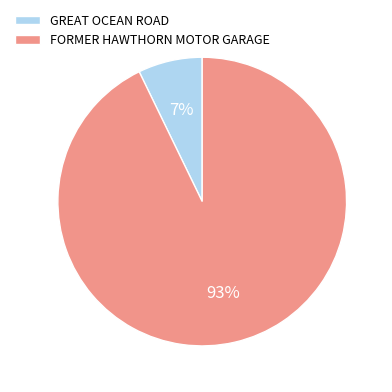

The GREAT OCEAN ROAD slice represents 17% of the pie. True or false?

False